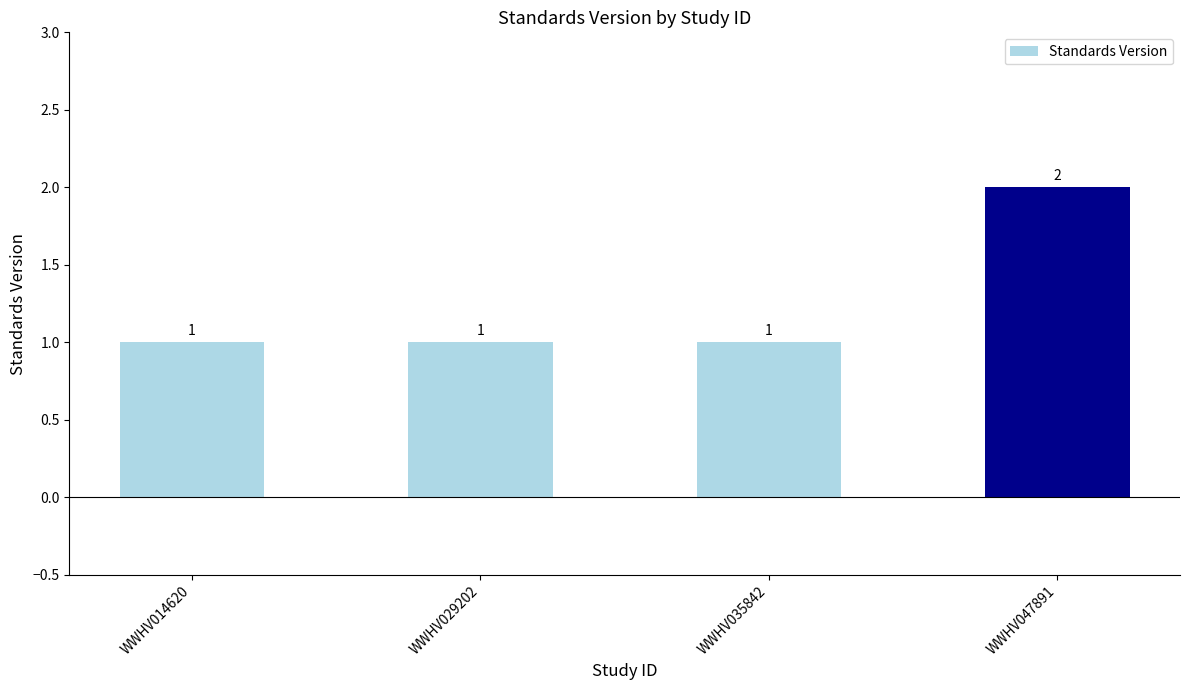

Count the values in the range 1 to 2.

4